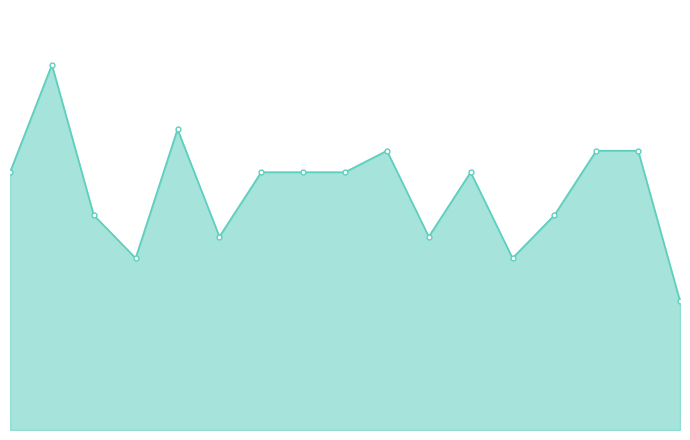

Reading right to left, list all the values displayed in this chart.

16=6	15=13	14=13	13=10	12=8	11=12	10=9	9=13	8=12	7=12	6=12	5=9	4=14	3=8	2=10	1=17	0=12